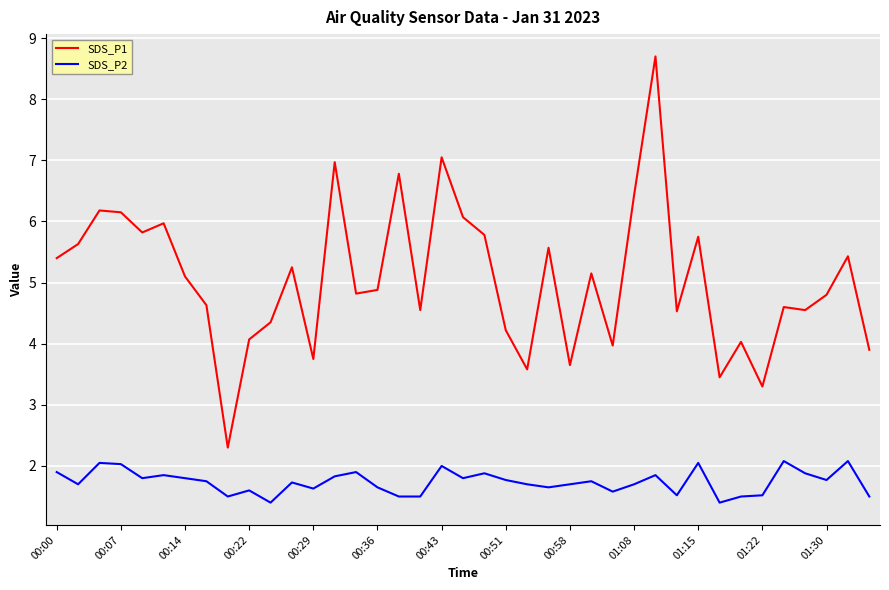

Which series has the largest range (max minus min)?

SDS_P1